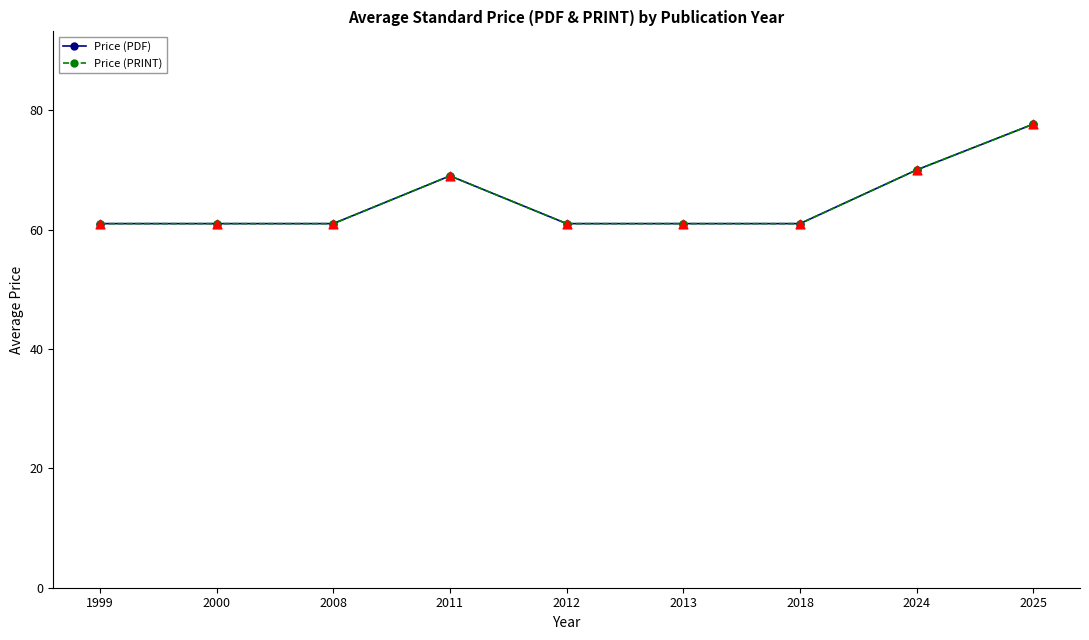

Does the chart have visible grid lines?

No